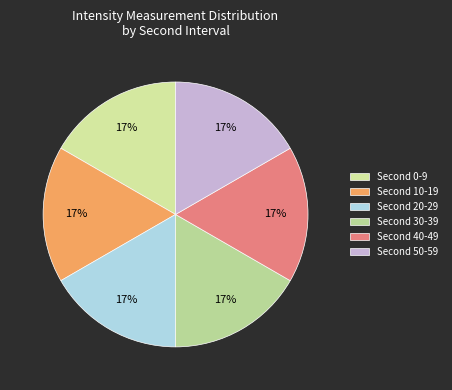

Is there any slice that represents more than half of the pie?

No